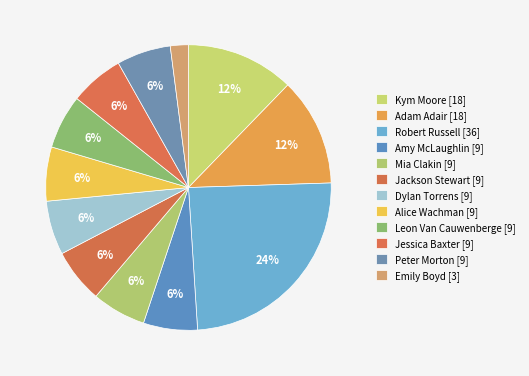

Does Leon Van Cauwenberge account for over 50% of the chart?

No